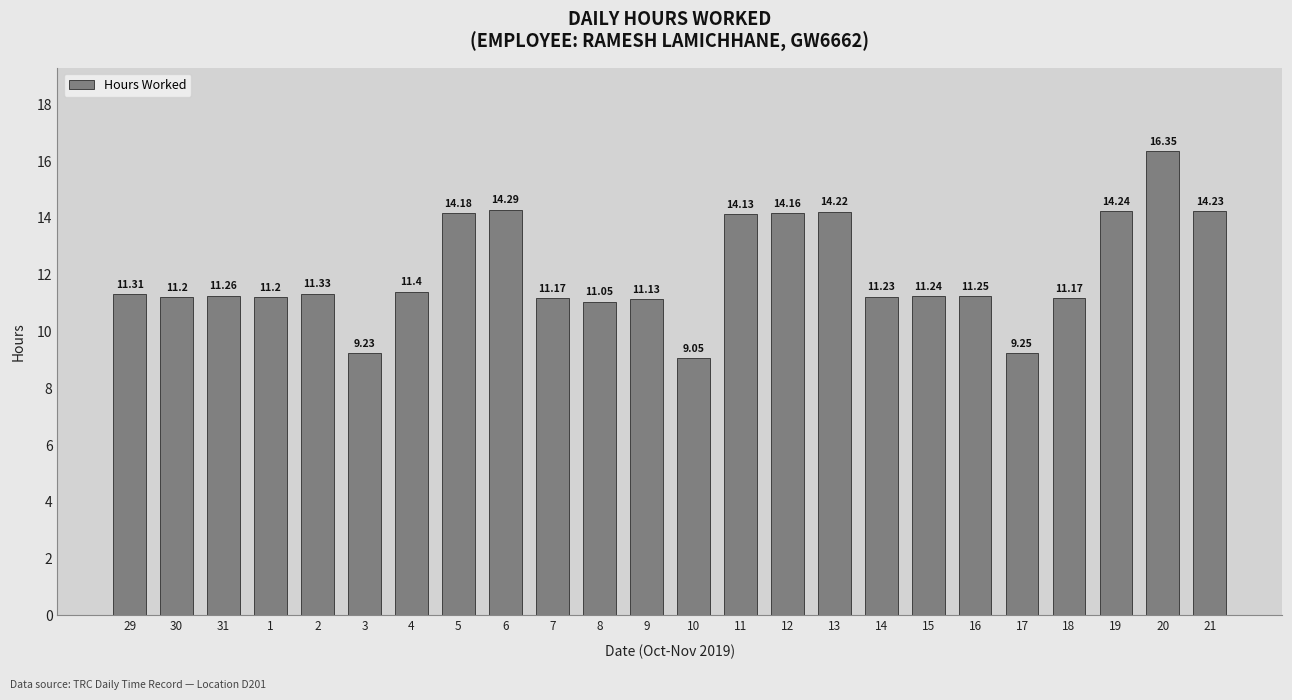

What is the maximum value shown in the chart?

16.4